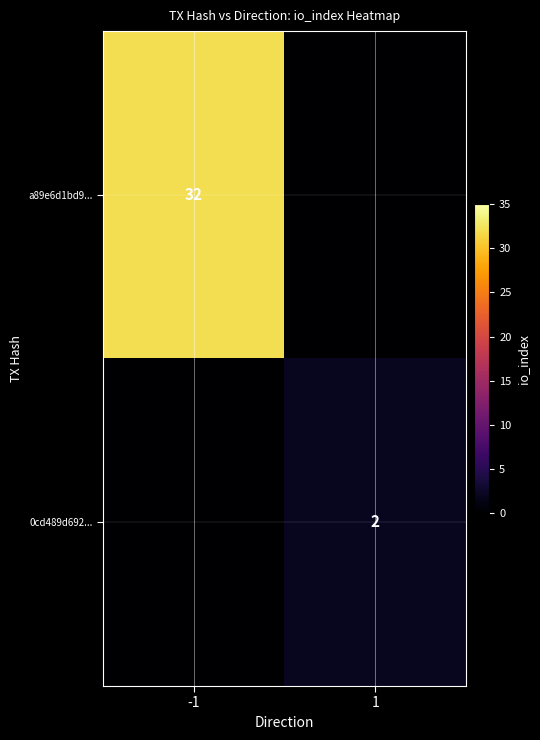

The value of a89e6d1bd9... at -1 is 32. True or false?

True